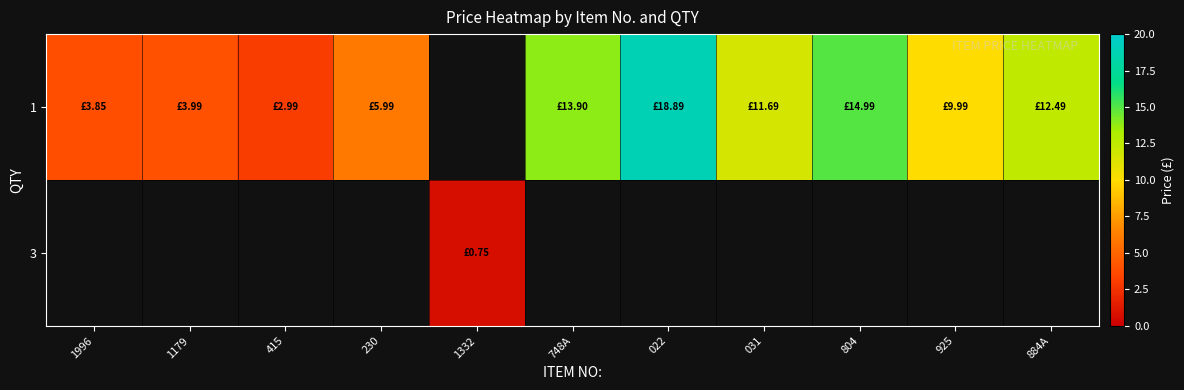

Where is 1 nearest to the value 10?

925